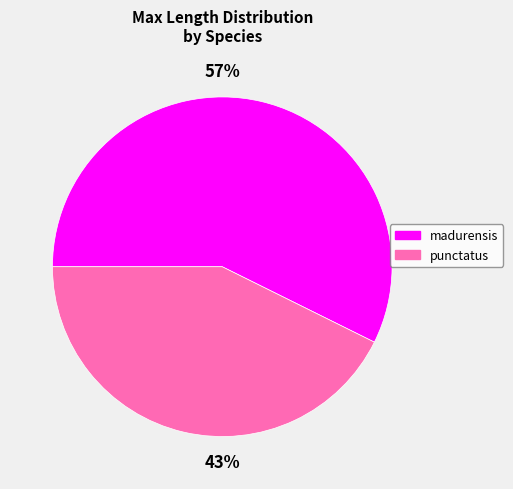

Which slice is the largest?

madurensis